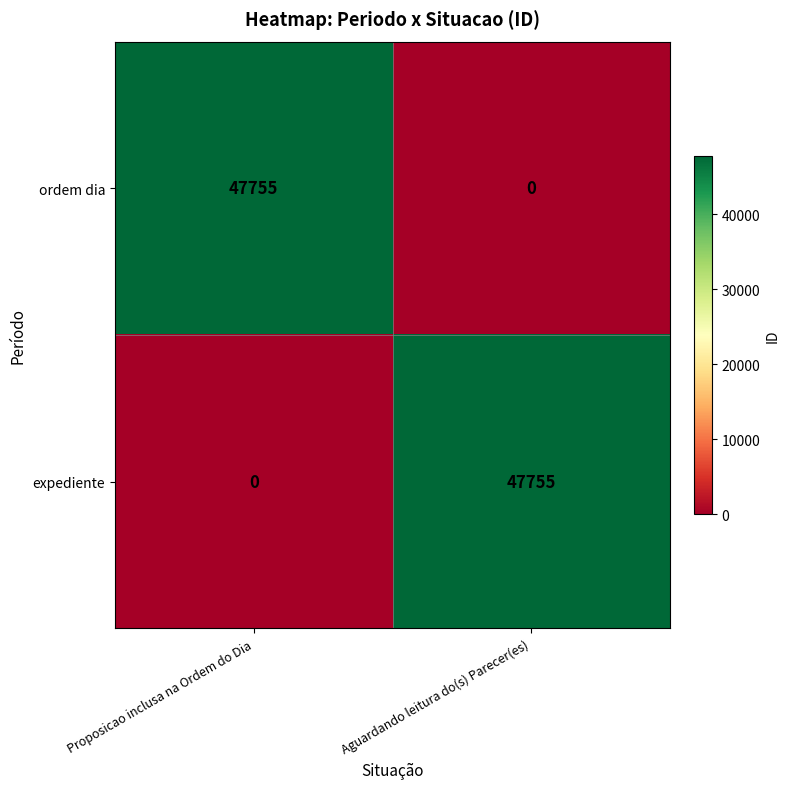

Rank the series at Proposicao inclusa na Ordem do Dia from highest to lowest value.

ordem dia, expediente